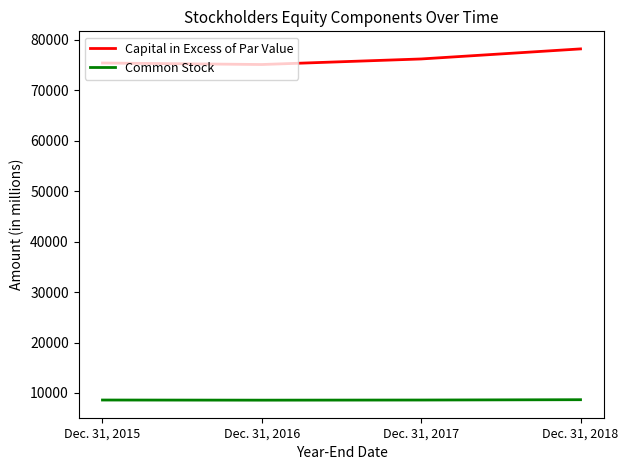

What is the sum of all Common Stock values?

34455